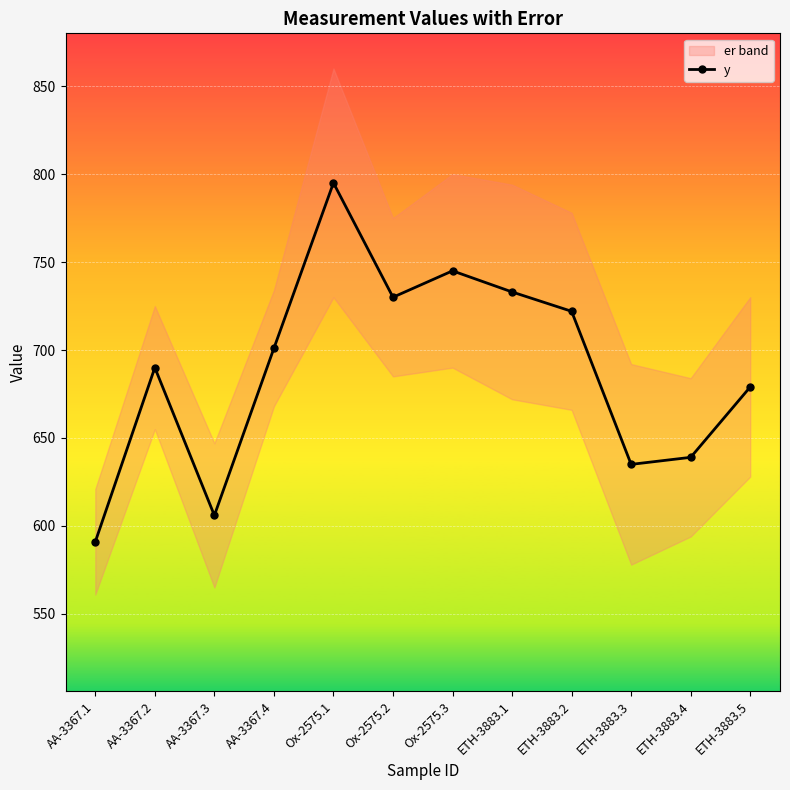

List the labels in order of value, smallest first.

AA-3367.1, AA-3367.3, ETH-3883.3, ETH-3883.4, ETH-3883.5, AA-3367.2, AA-3367.4, ETH-3883.2, Ox-2575.2, ETH-3883.1, Ox-2575.3, Ox-2575.1